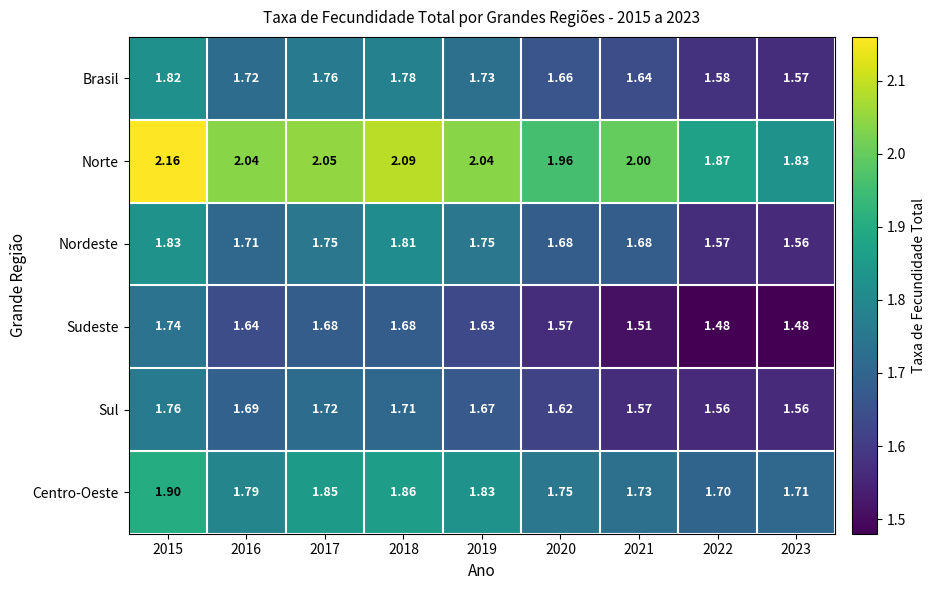

Which series changed the most between 2016 and 2020?

Norte